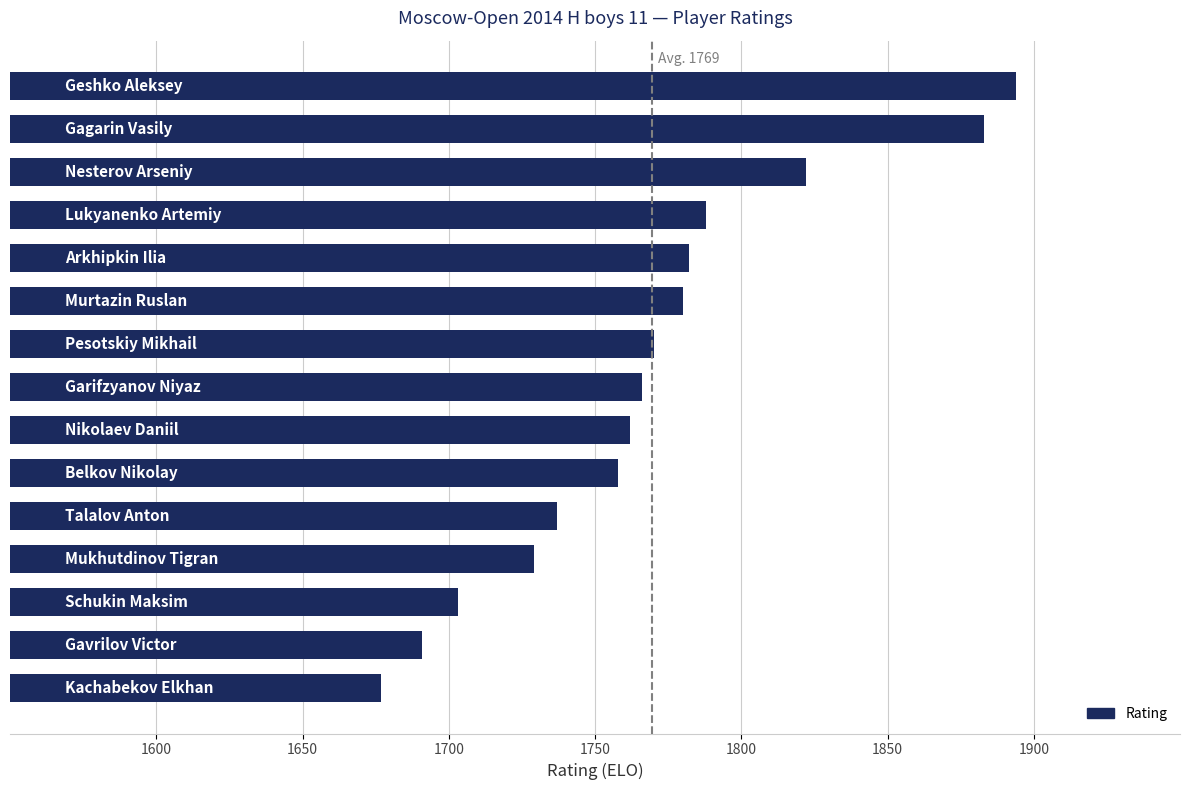

What is the difference between the second highest and second lowest values?

192